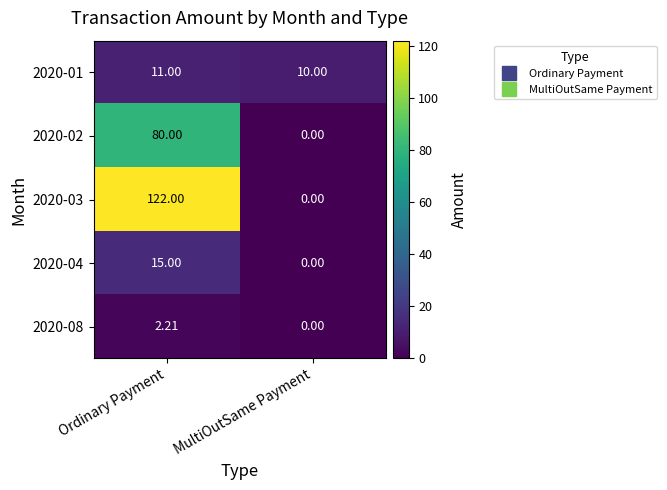

Which category has the lowest value in the 2020-08 series?

MultiOutSame Payment